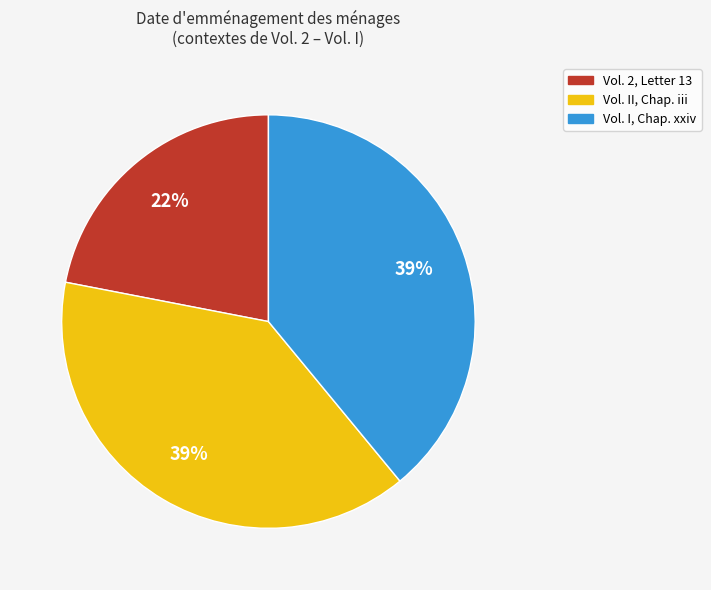

What percentage is the Vol. I, Chap. xxiv slice, to the nearest percent?

39%